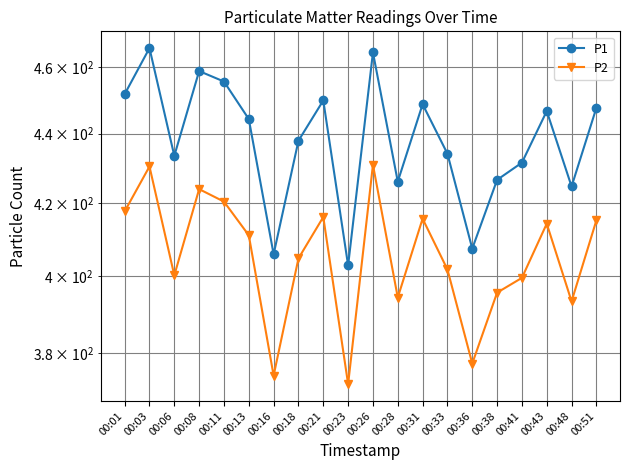

Does the chart have visible grid lines?

Yes